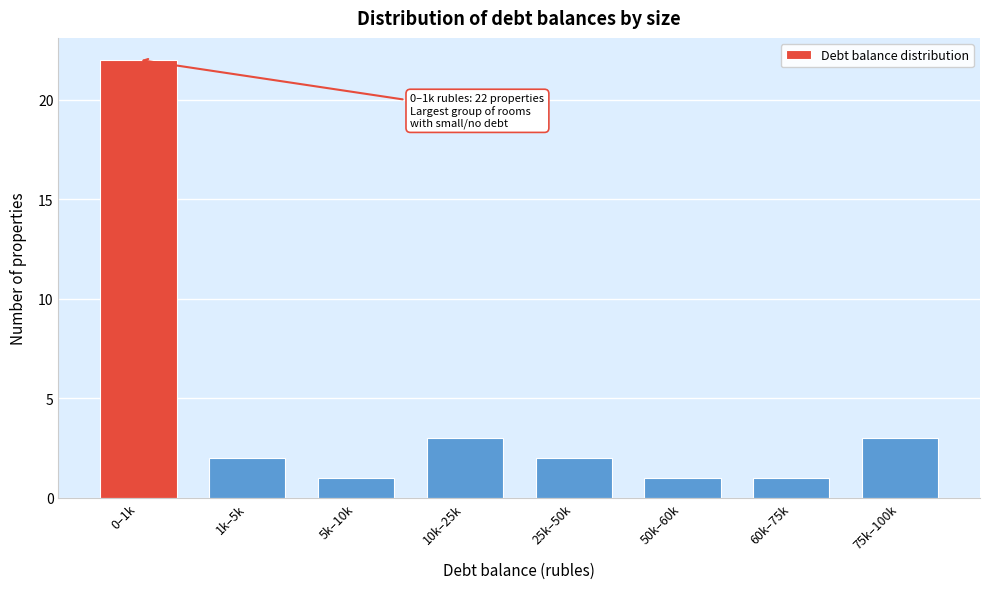

Reading left to right, extract all data points from this chart.

22	2	1	3	2	1	1	3